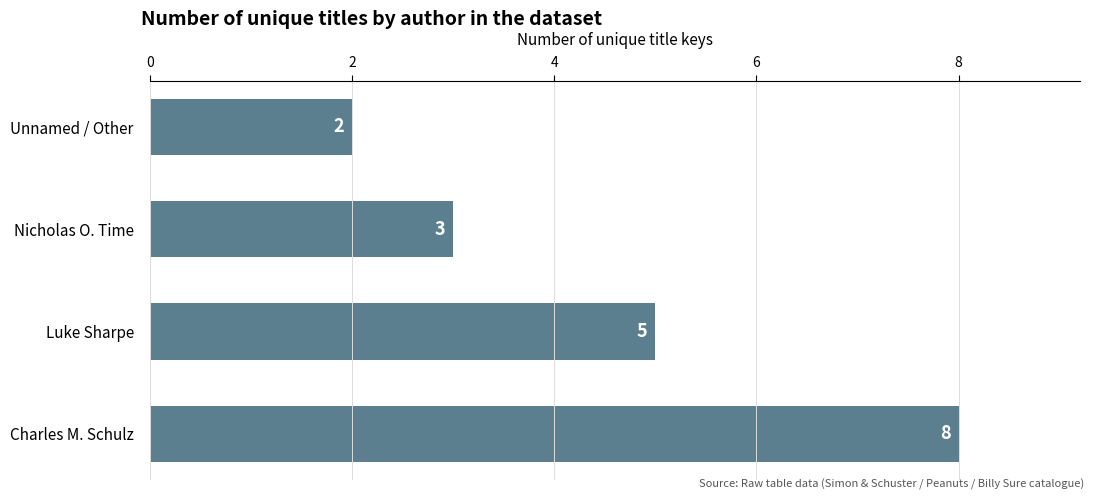

List the labels in order of value, smallest first.

Unnamed / Other, Nicholas O. Time, Luke Sharpe, Charles M. Schulz